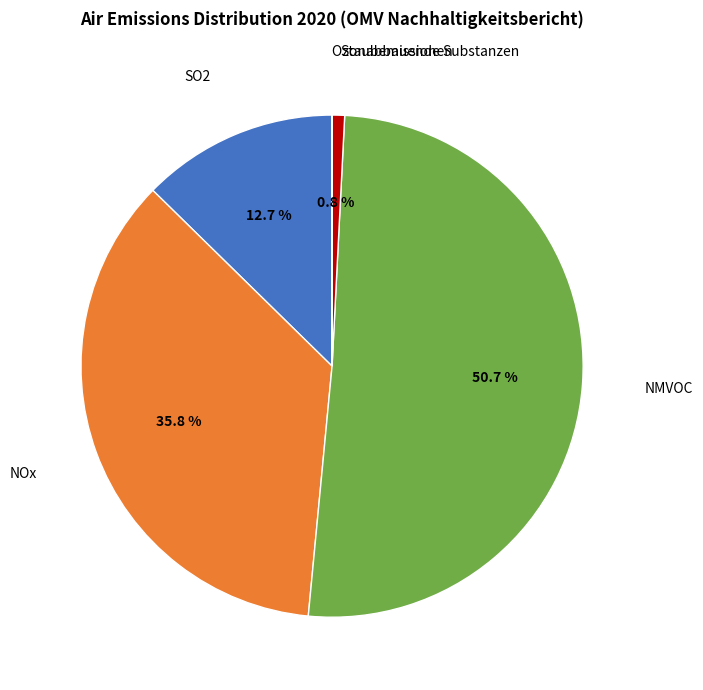

What is the total percentage of Staubemissionen and NOx?

36.6%